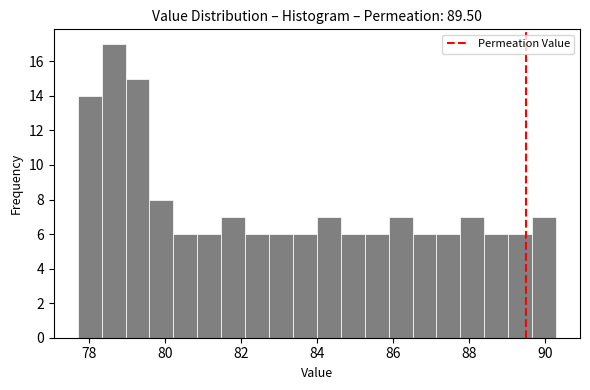

Read against the x-axis, roughly where is the centre of the tallest bar?

78.6